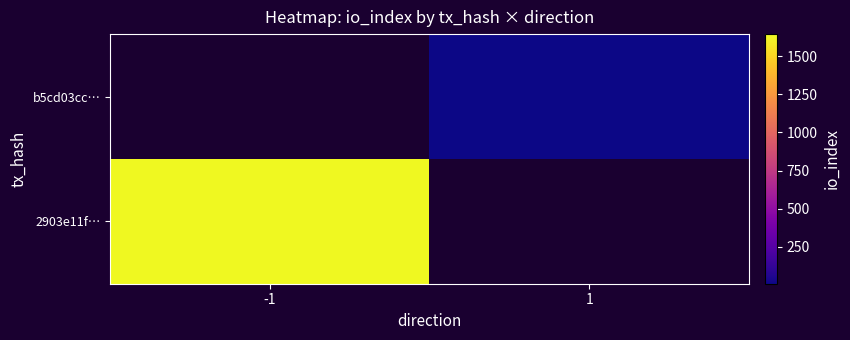

How many positive values does the 2903e11f… series have?

1